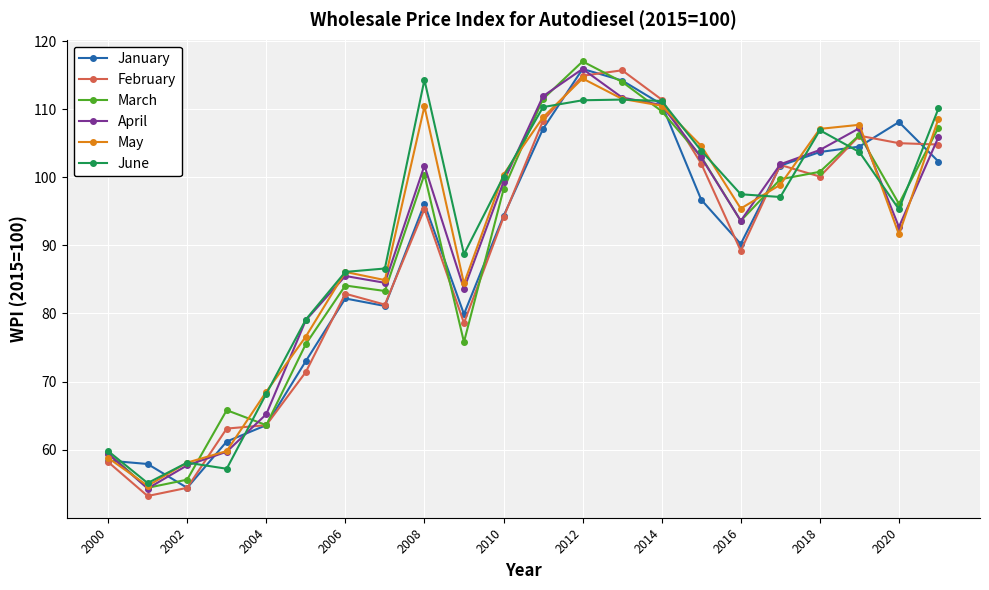

What is the smallest value displayed?

53.2